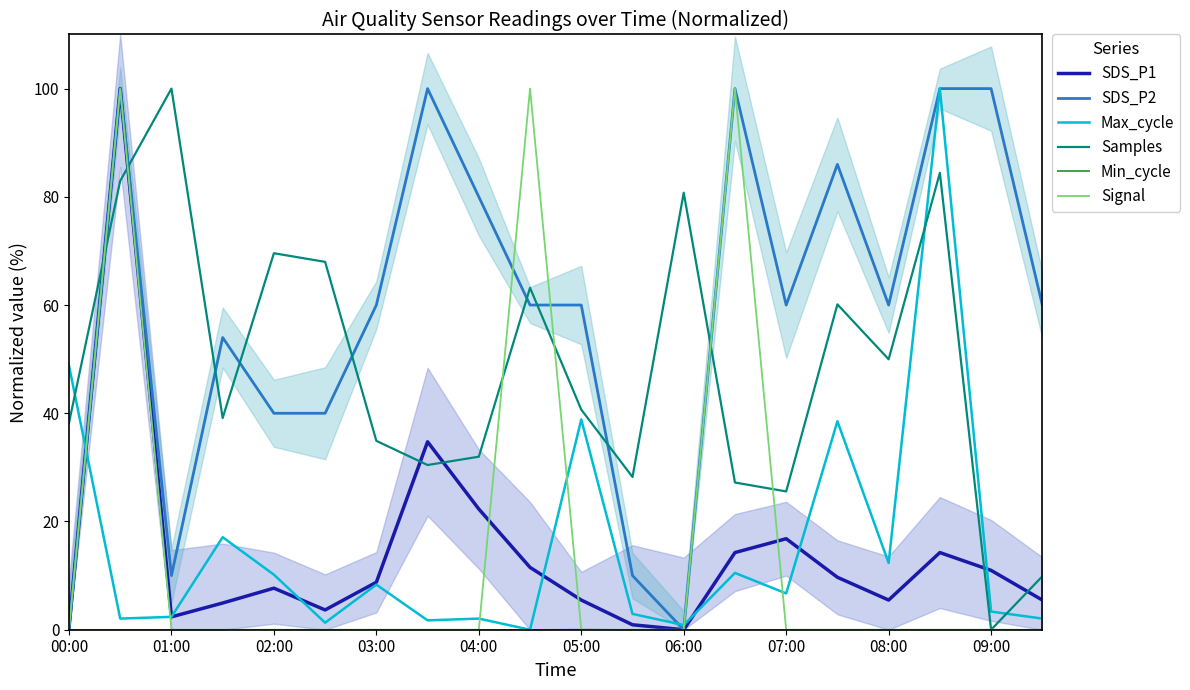

What are all the series names shown in the legend?

SDS_P1, SDS_P2, Max_cycle, Samples, Min_cycle, Signal